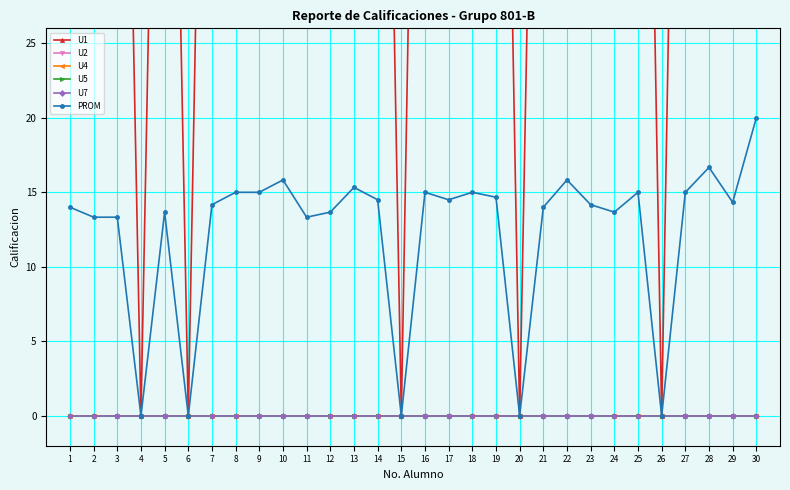

Reading left to right, extract all data points from this chart.

U1: 1=84.0	2=80.0	3=80.0	4=0.0	5=82.0	6=0.0	7=85.0	8=90.0	9=90.0	10=95.0	11=80.0	12=82.0	13=92.0	14=87.0	15=0.0	16=90.0	17=87.0	18=90.0	19=88.0	20=0.0	21=84.0	22=95.0	23=85.0	24=82.0	25=90.0	26=0.0	27=90.0	28=100.0	29=86.0	30=100.0
U2: 1=0.0	2=0.0	3=0.0	4=0.0	5=0.0	6=0.0	7=0.0	8=0.0	9=0.0	10=0.0	11=0.0	12=0.0	13=0.0	14=0.0	15=0.0	16=0.0	17=0.0	18=0.0	19=0.0	20=0.0	21=0.0	22=0.0	23=0.0	24=0.0	25=0.0	26=0.0	27=0.0	28=0.0	29=0.0	30=0.0
U4: 1=0.0	2=0.0	3=0.0	4=0.0	5=0.0	6=0.0	7=0.0	8=0.0	9=0.0	10=0.0	11=0.0	12=0.0	13=0.0	14=0.0	15=0.0	16=0.0	17=0.0	18=0.0	19=0.0	20=0.0	21=0.0	22=0.0	23=0.0	24=0.0	25=0.0	26=0.0	27=0.0	28=0.0	29=0.0	30=0.0
U5: 1=0.0	2=0.0	3=0.0	4=0.0	5=0.0	6=0.0	7=0.0	8=0.0	9=0.0	10=0.0	11=0.0	12=0.0	13=0.0	14=0.0	15=0.0	16=0.0	17=0.0	18=0.0	19=0.0	20=0.0	21=0.0	22=0.0	23=0.0	24=0.0	25=0.0	26=0.0	27=0.0	28=0.0	29=0.0	30=0.0
U7: 1=0.0	2=0.0	3=0.0	4=0.0	5=0.0	6=0.0	7=0.0	8=0.0	9=0.0	10=0.0	11=0.0	12=0.0	13=0.0	14=0.0	15=0.0	16=0.0	17=0.0	18=0.0	19=0.0	20=0.0	21=0.0	22=0.0	23=0.0	24=0.0	25=0.0	26=0.0	27=0.0	28=0.0	29=0.0	30=0.0
PROM: 1=14.0	2=13.3	3=13.3	4=0.0	5=13.7	6=0.0	7=14.2	8=15.0	9=15.0	10=15.8	11=13.3	12=13.7	13=15.3	14=14.5	15=0.0	16=15.0	17=14.5	18=15.0	19=14.7	20=0.0	21=14.0	22=15.8	23=14.2	24=13.7	25=15.0	26=0.0	27=15.0	28=16.7	29=14.3	30=20.0